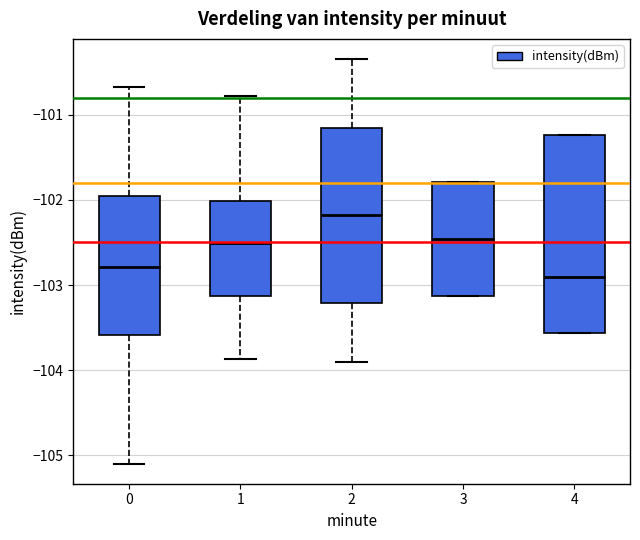

Which box's median line is the highest?

2